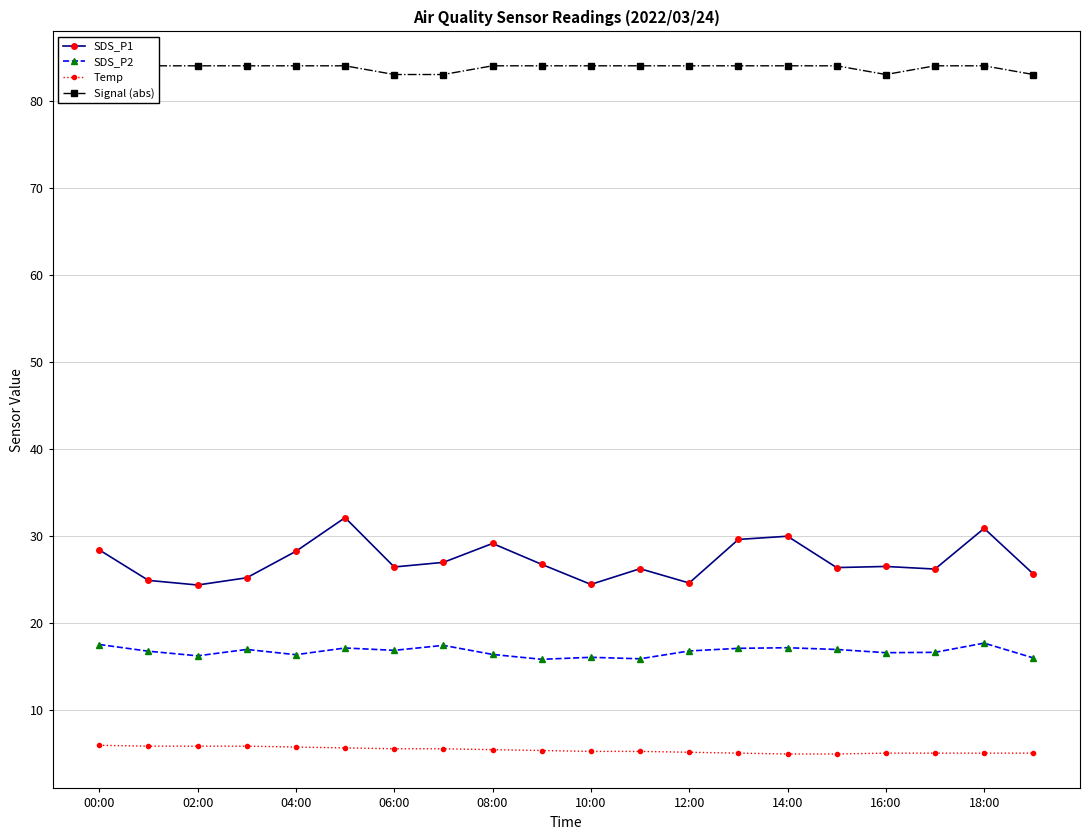

True or false: SDS_P2 has a value of 17.2 at 14:00.

True